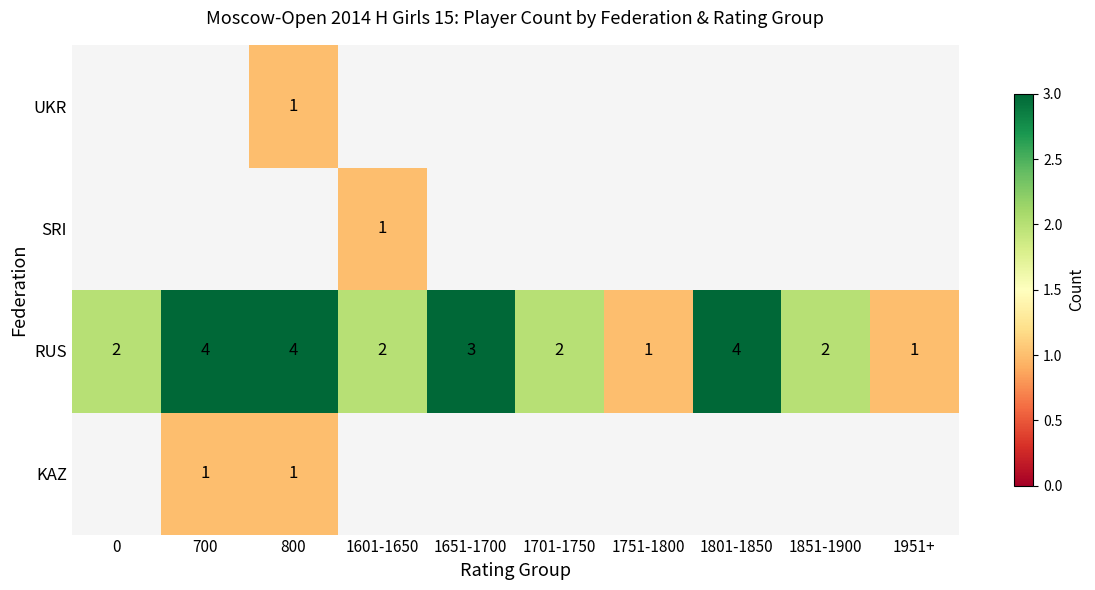

What is the difference between the second highest and second lowest values in the RUS series?

3